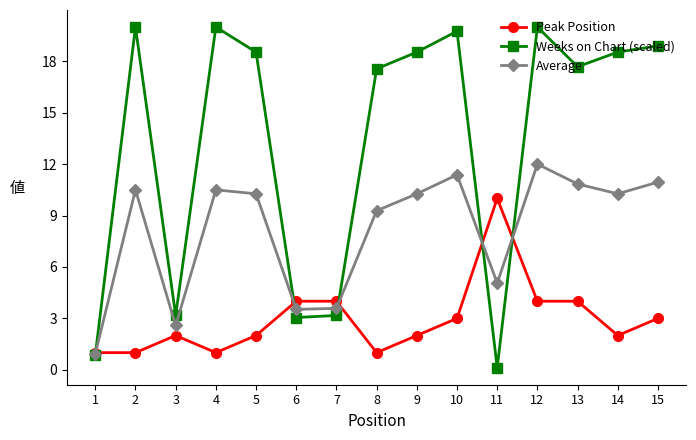

True or false: Weeks on Chart (scaled) has more than 2 points higher than both neighbors.

True